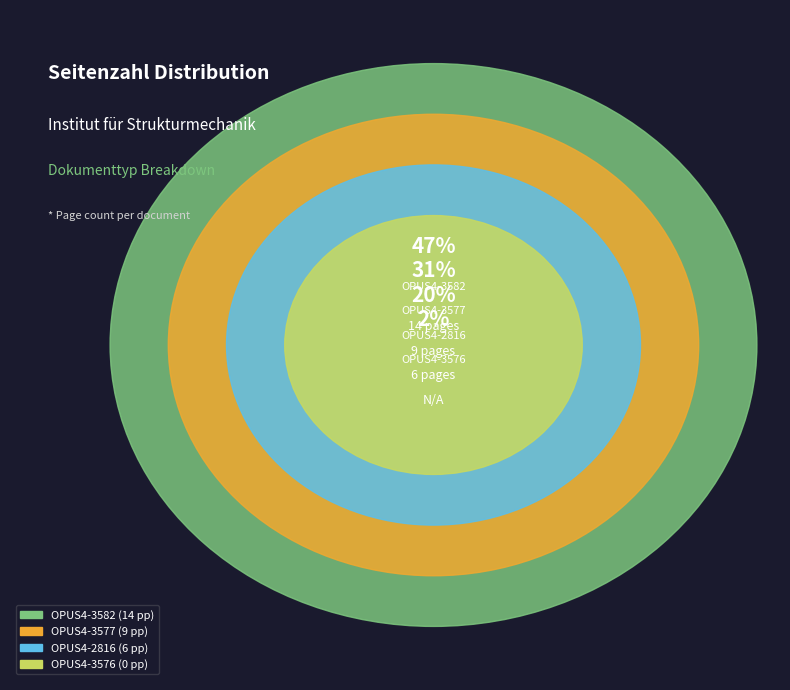

To the nearest percent, what is the average slice percentage?

25%